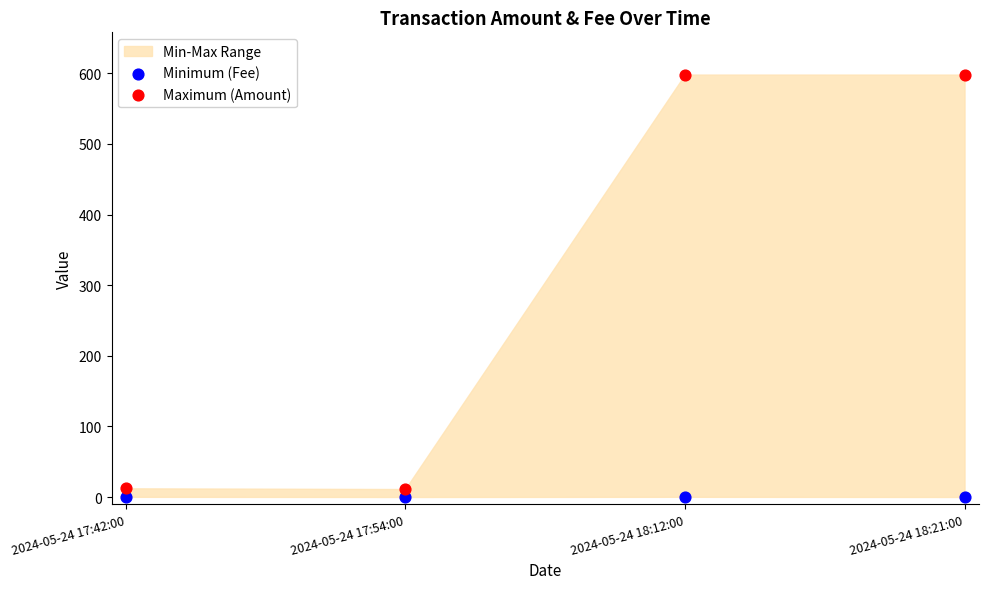

Which series has the widest spread of Y values?

Maximum (Amount)